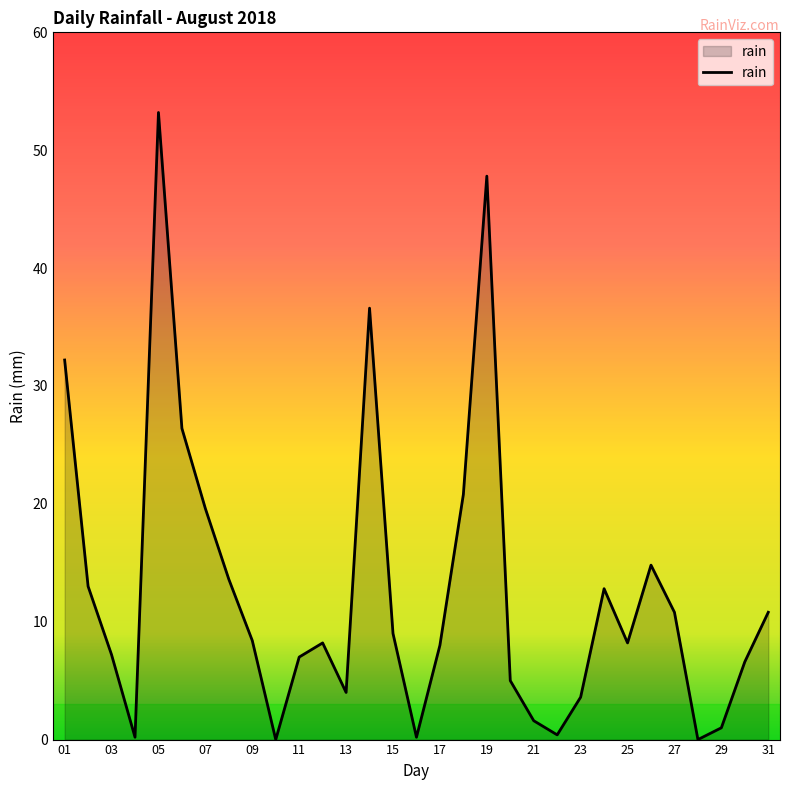

What is the greatest value displayed?

53.2